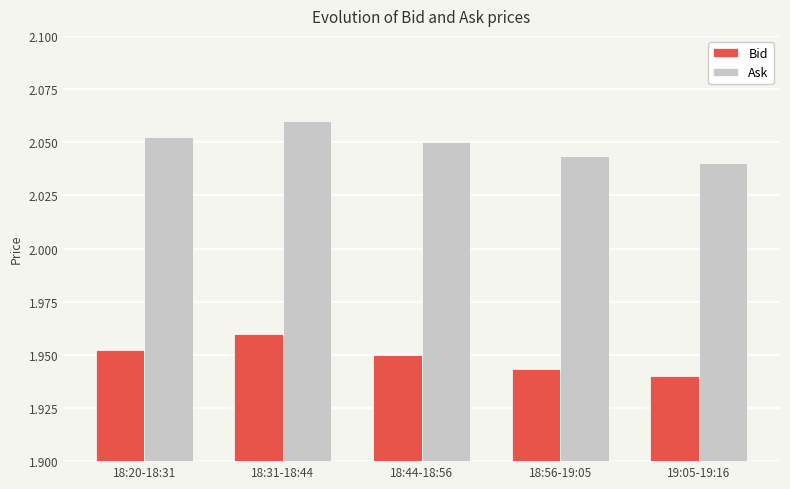

What is the spread (max minus min) of values at 18:56-19:05?

0.1